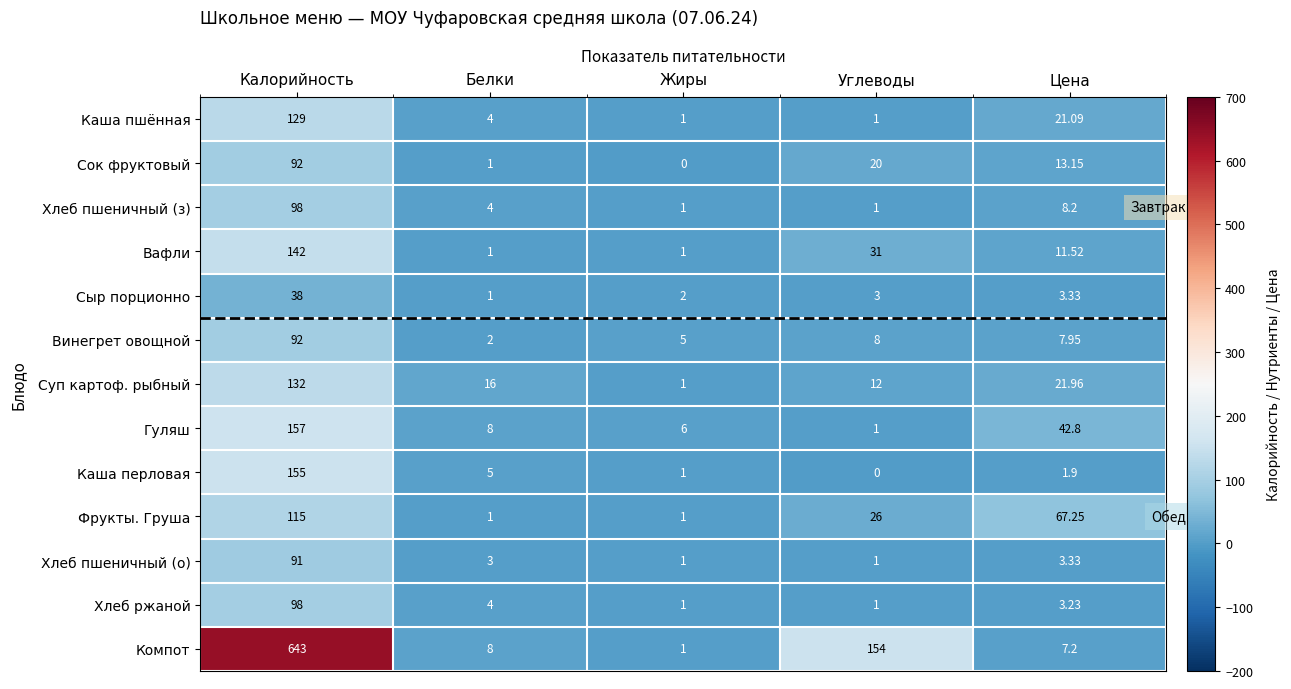

Which label corresponds to the largest value in the chart?

Калорийность